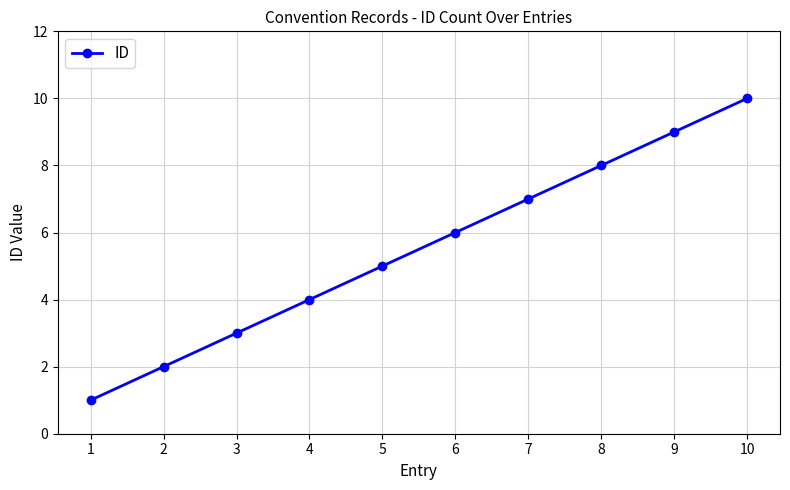

How many lines are shown in the chart?

1